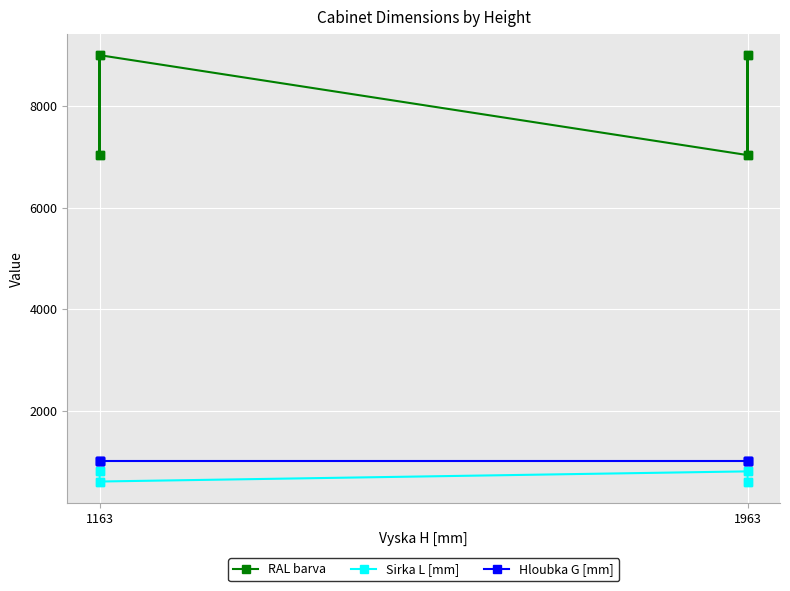

Which series has the widest spread of Y values?

RAL barva